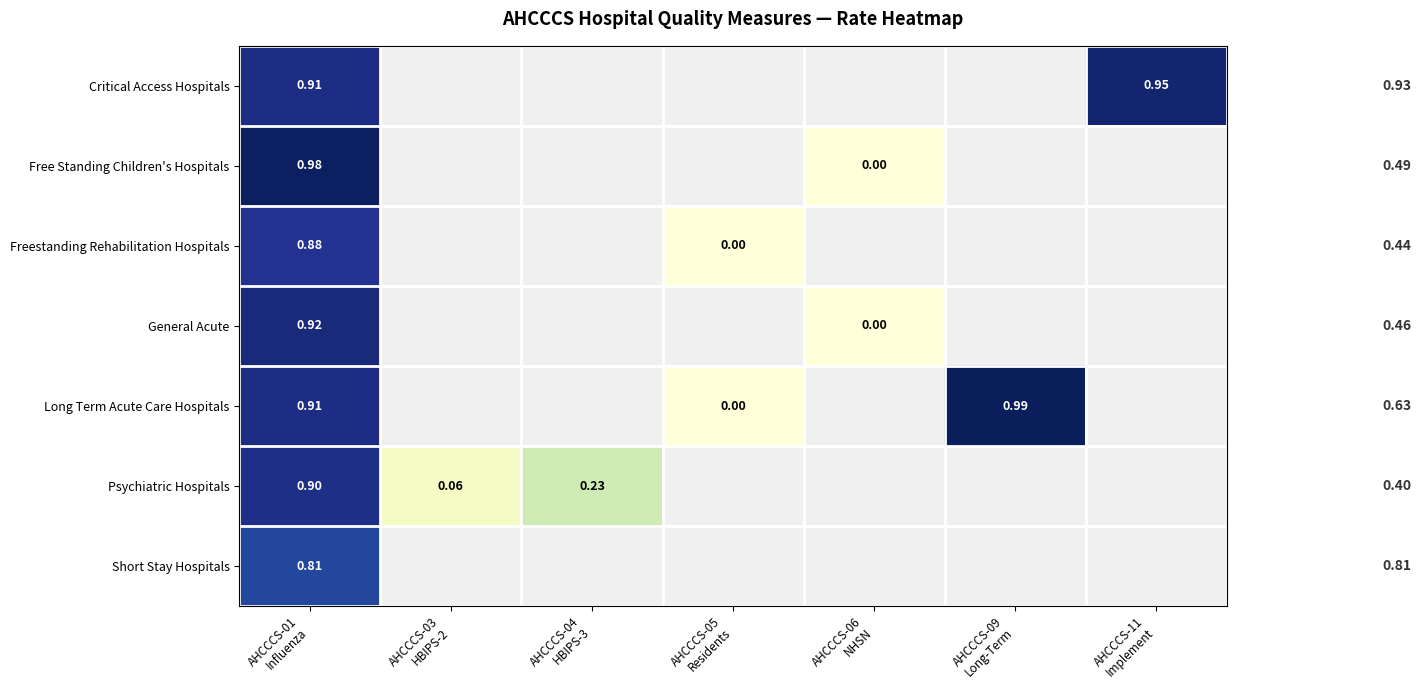

Which series has the widest spread of values?

Long Term Acute Care Hospitals